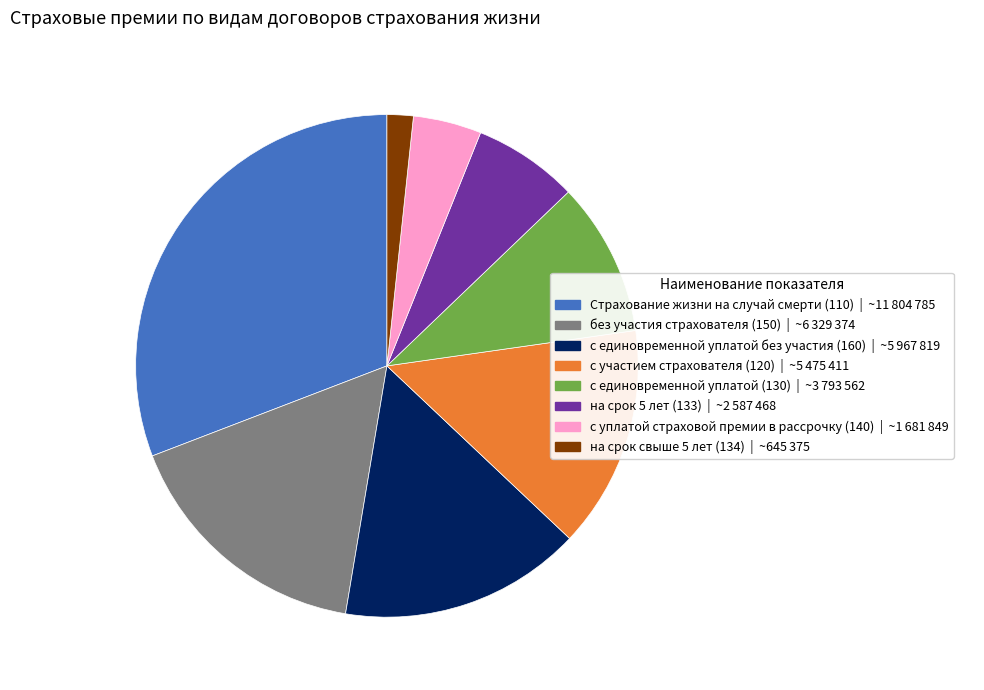

Is there any slice that represents more than half of the pie?

No